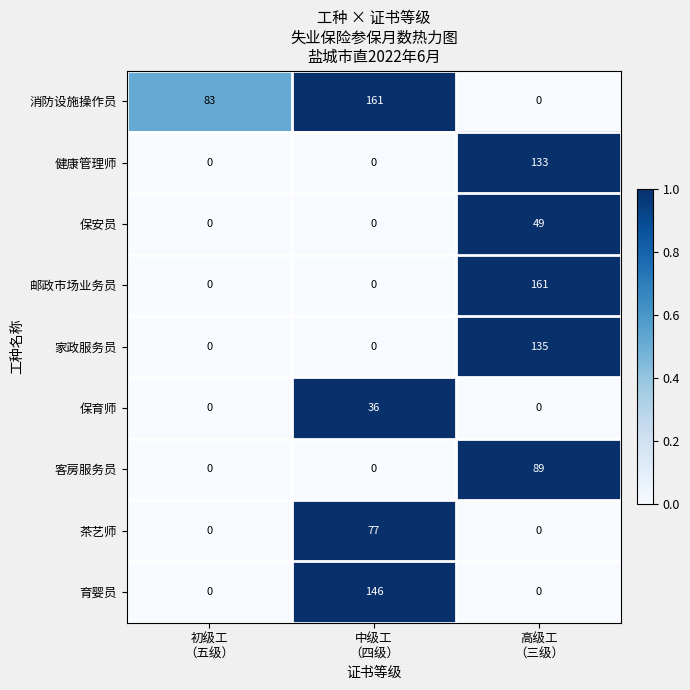

How many 育婴员 values are between 0 and 146?

3